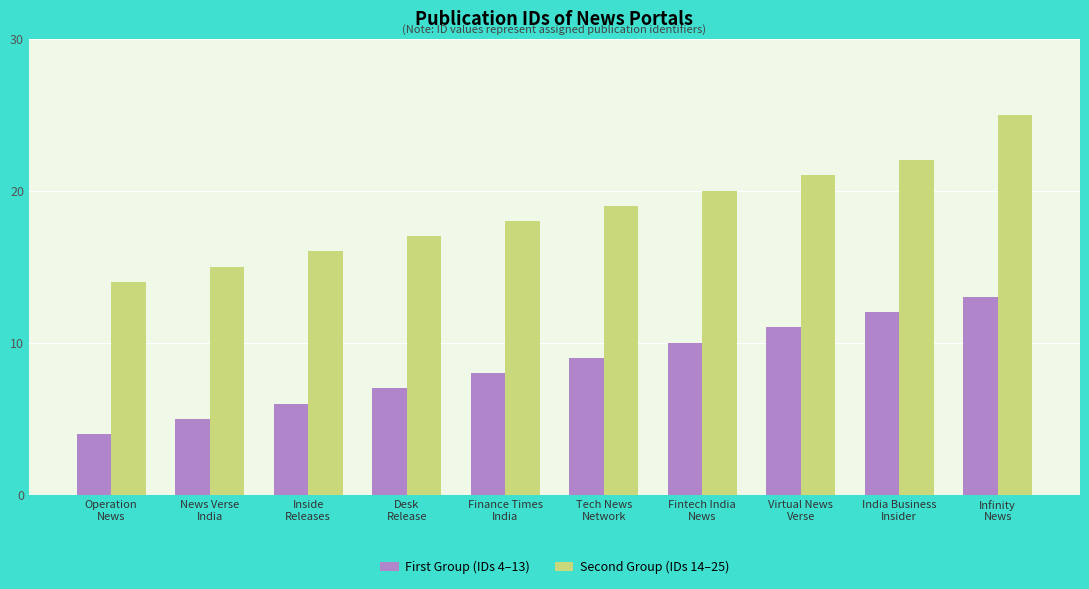

What is the label of the 8th bar from the right?

Inside
Releases